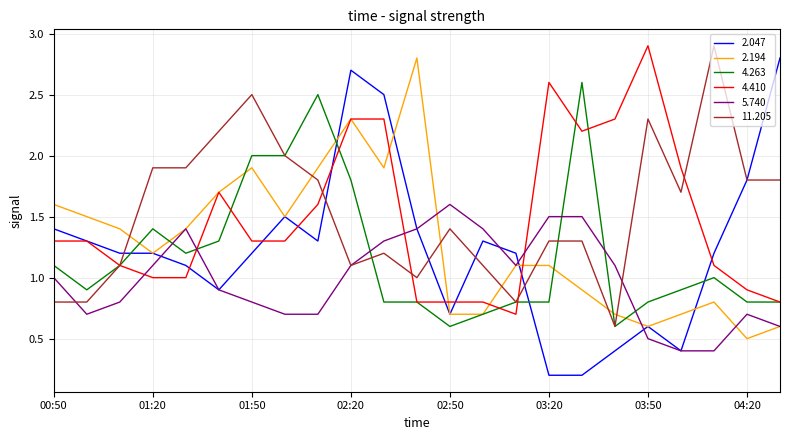

What is the maximum value for 5.740?

1.6